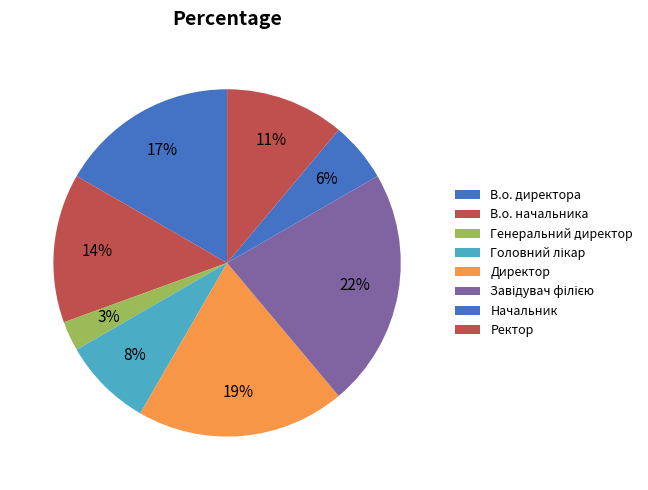

Count the number of slices in the pie.

8